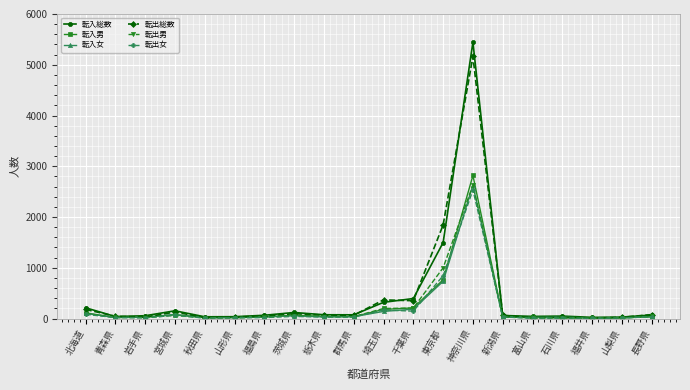

What is the label of the 7th point from the left?

福島県